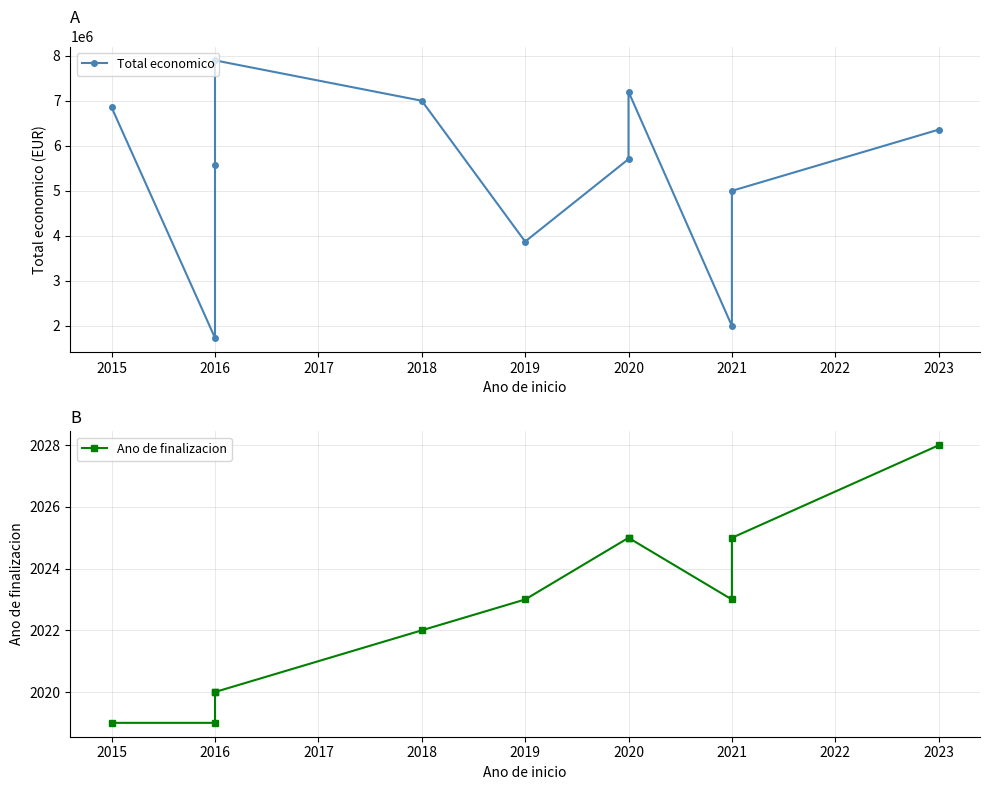

The Total economico series shows 3873244 at 2019. True or false?

True